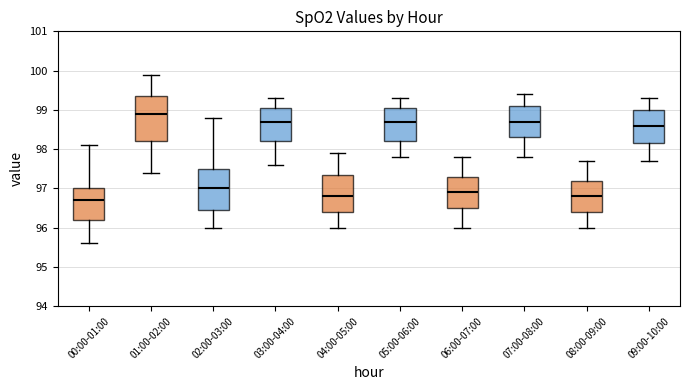

Reading left to right, transcribe this box plot: for each box, give where its median line is, the range the box spans, and where its two whiskers end, as read against the y-axis. The values are not printed on the chart, so give them approximately, as read against the axis.

00:00-01:00: median 96.7, box 96.2 to 97.0, whiskers 95.6 to 98.1
01:00-02:00: median 98.9, box 98.2 to 99.4, whiskers 97.4 to 99.9
02:00-03:00: median 97.0, box 96.5 to 97.5, whiskers 96.0 to 98.8
03:00-04:00: median 98.7, box 98.2 to 99.1, whiskers 97.6 to 99.3
04:00-05:00: median 96.8, box 96.4 to 97.4, whiskers 96.0 to 97.9
05:00-06:00: median 98.7, box 98.2 to 99.1, whiskers 97.8 to 99.3
06:00-07:00: median 96.9, box 96.5 to 97.3, whiskers 96.0 to 97.8
07:00-08:00: median 98.7, box 98.3 to 99.1, whiskers 97.8 to 99.4
08:00-09:00: median 96.8, box 96.4 to 97.2, whiskers 96.0 to 97.7
09:00-10:00: median 98.6, box 98.2 to 99.0, whiskers 97.7 to 99.3